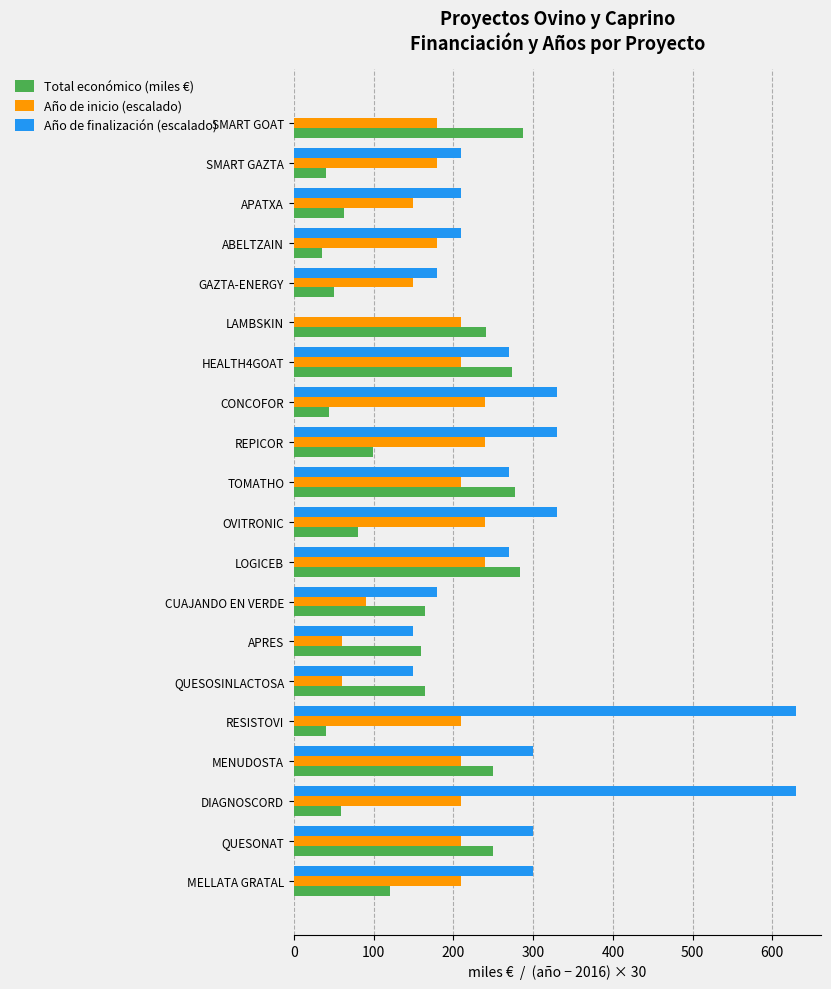

What is the sum of the Año de inicio (escalado) values at SMART GAZTA and OVITRONIC?

420.0